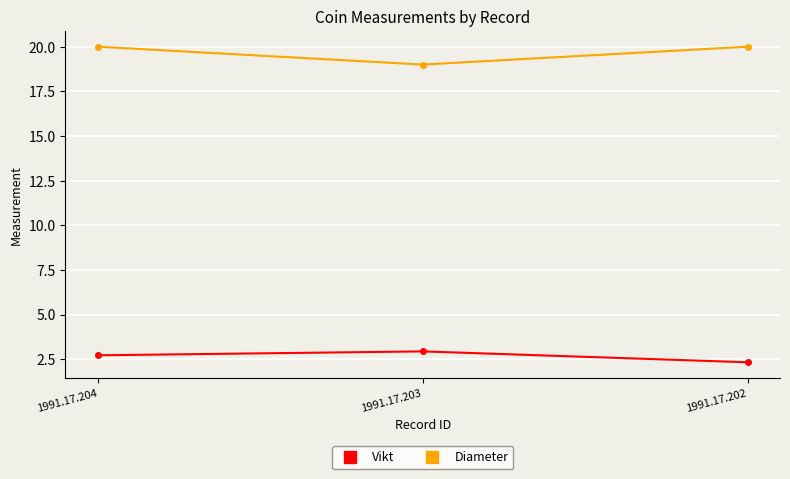

Is it true that Vikt equals 2.3 at 1991.17.202?

True